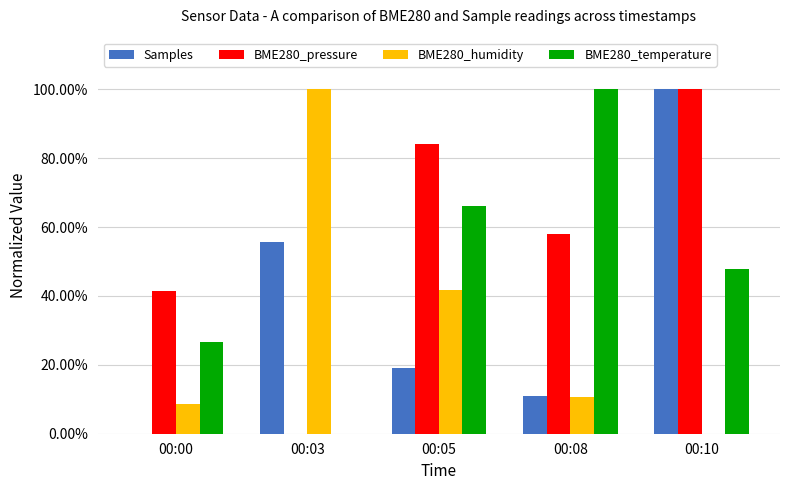

Rank the series at 00:05 from highest to lowest value.

BME280_pressure, BME280_temperature, BME280_humidity, Samples